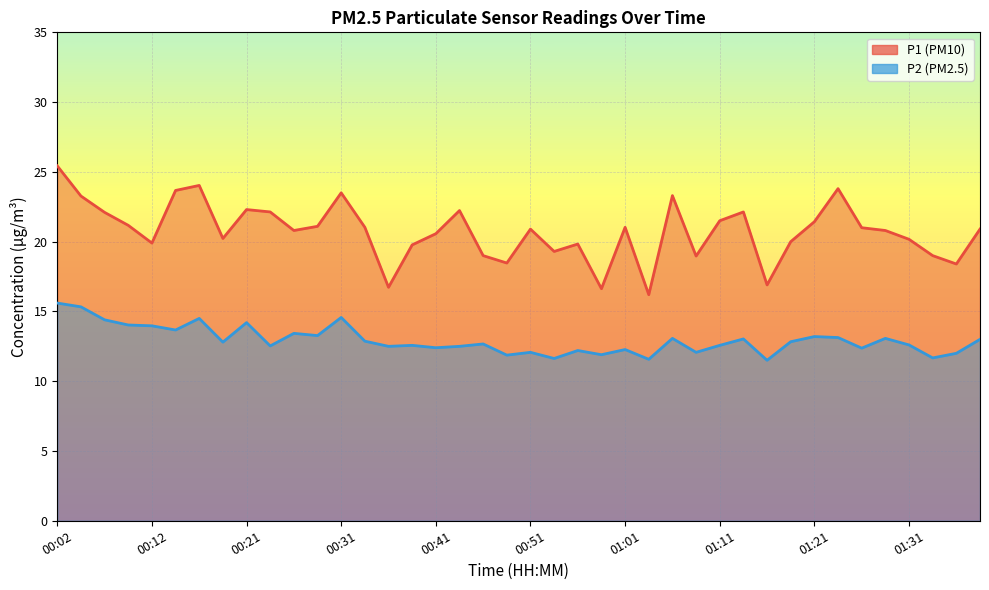

What is the difference between the second highest and second lowest values in the P1 series?

7.4